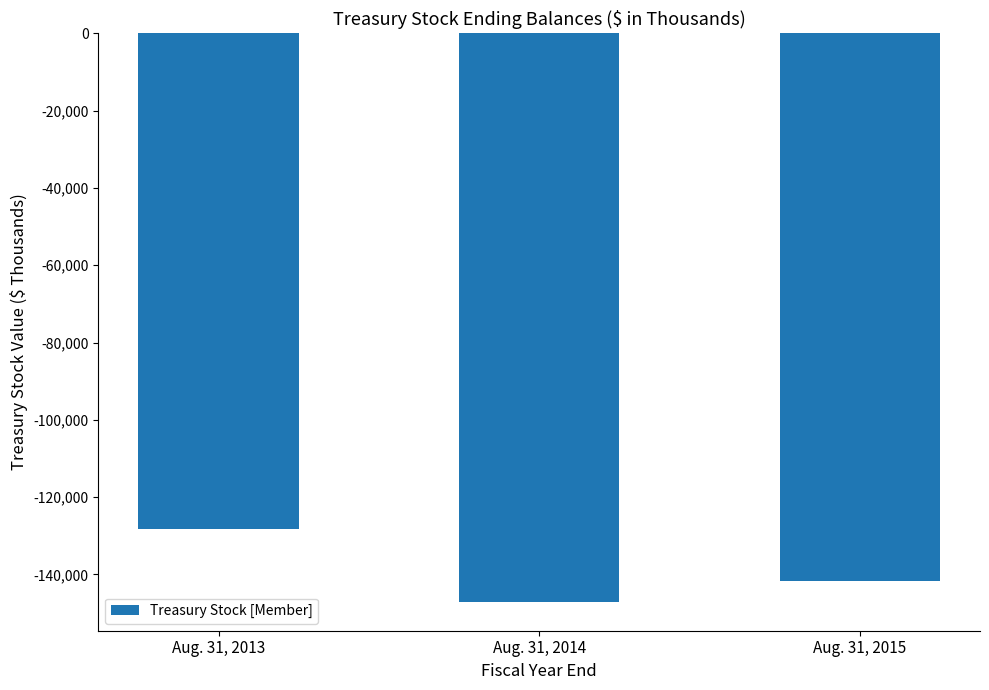

What is the difference between the second highest and minimum values?

5455